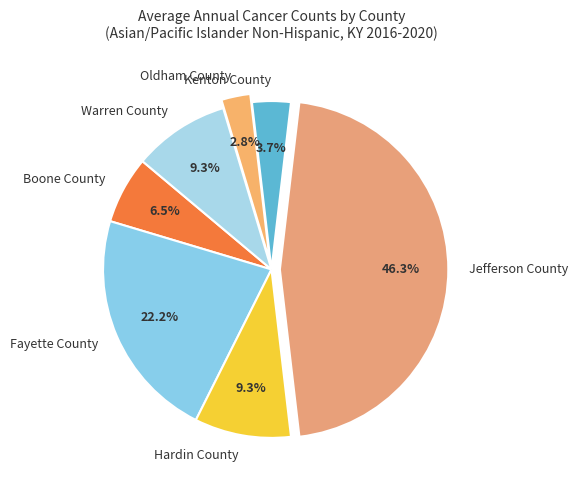

What is the ratio of the value at Jefferson County to the value at Warren County?

5.0